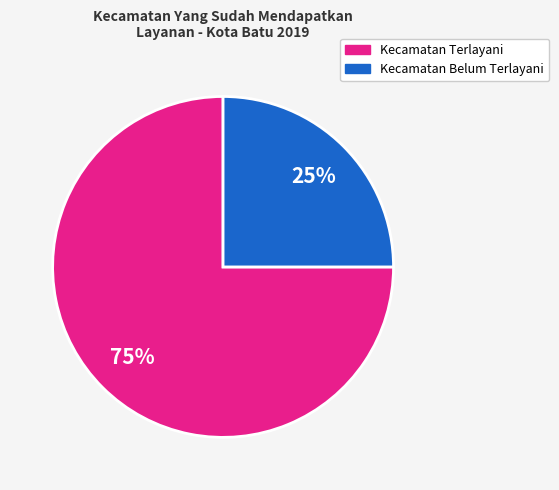

To the nearest percent, what is the average slice percentage?

50%